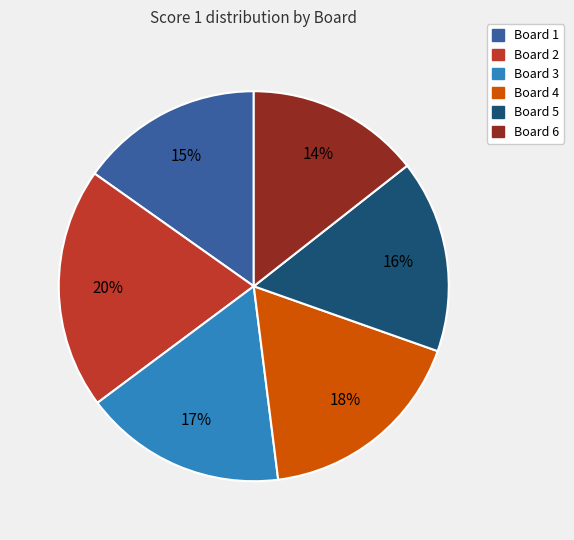

Does Board 6 account for over 50% of the chart?

No